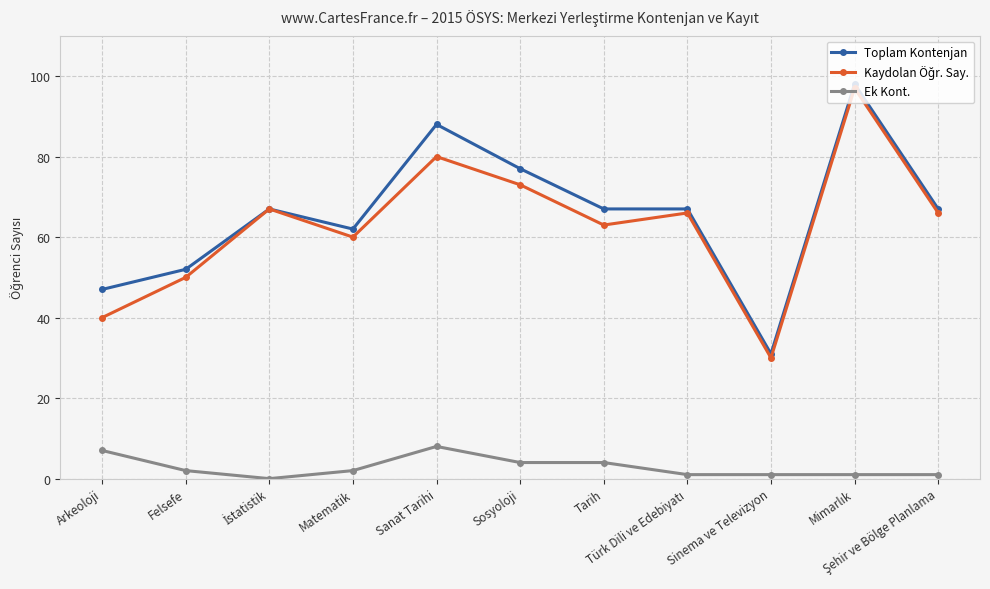

True or false: Toplam Kontenjan and Ek Kont. intersect in this chart.

False